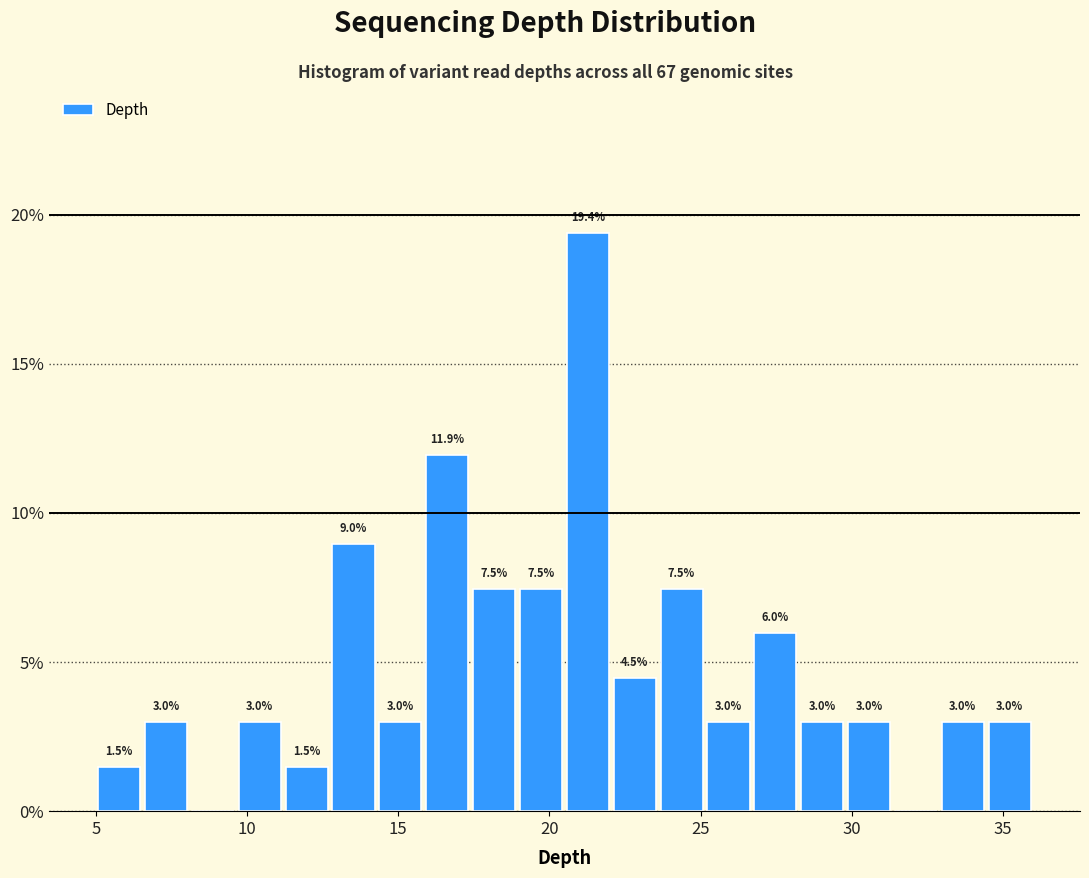

Read against the x-axis, roughly where is the centre of the tallest bar?

21.5